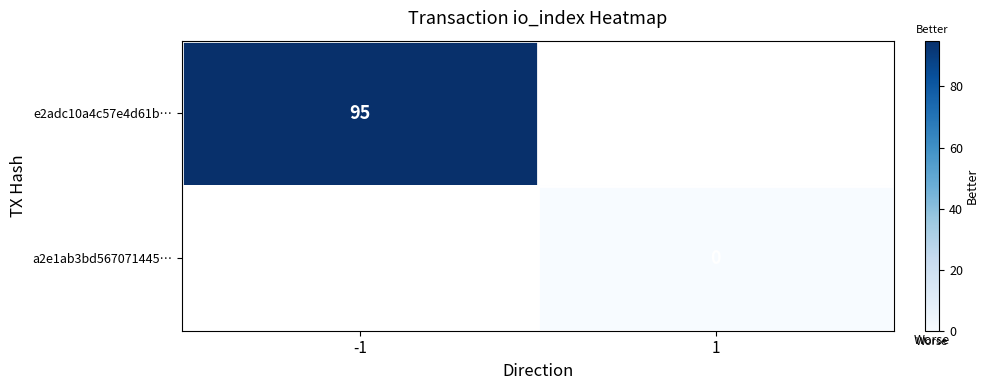

True or false: e2adc10a4c57e4d61b… has a value of 138 at -1.

False